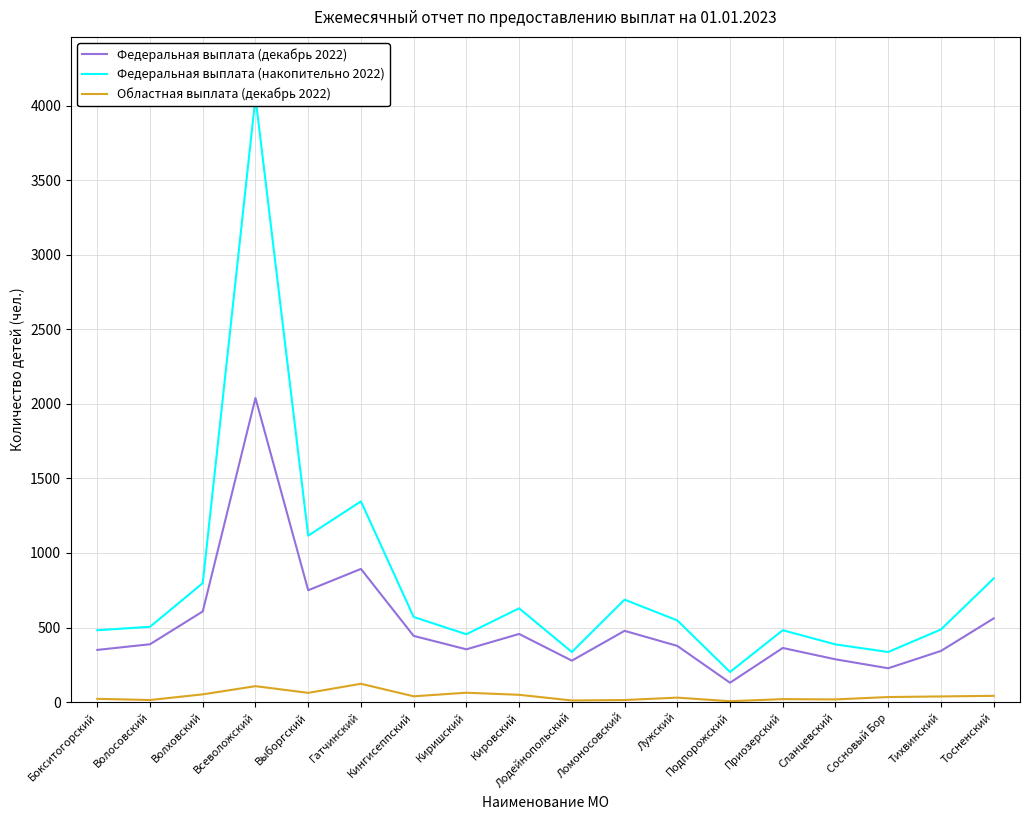

How many series are shown in this chart?

3